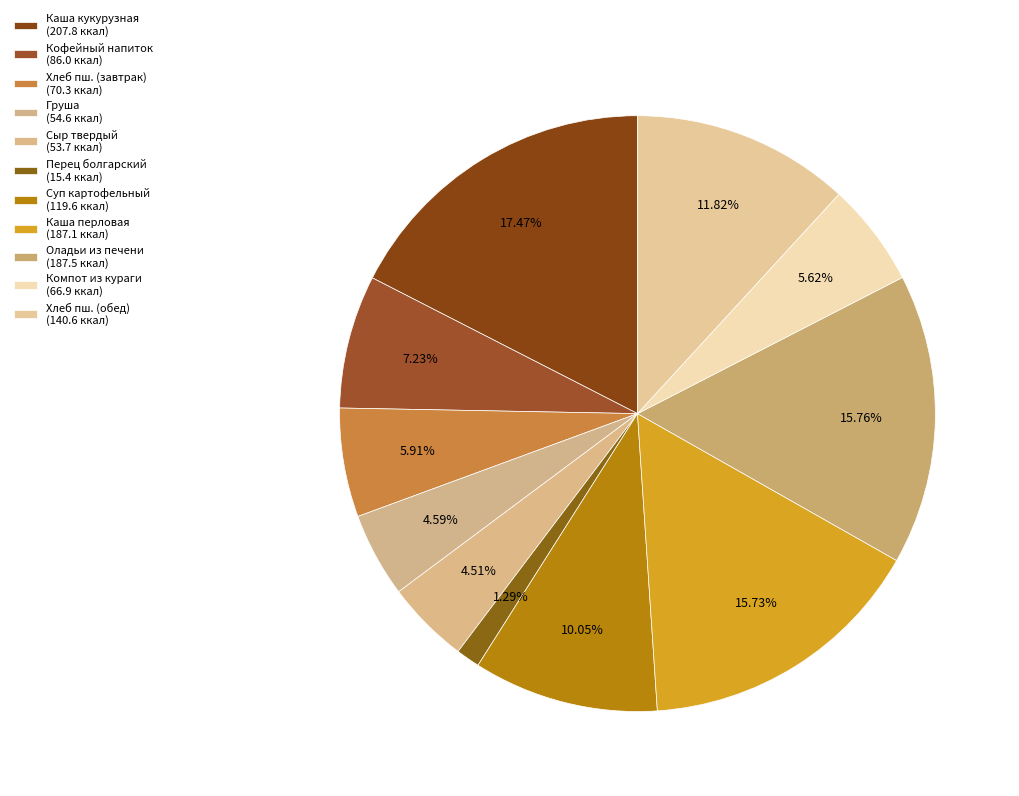

Is there a majority slice in this chart?

No